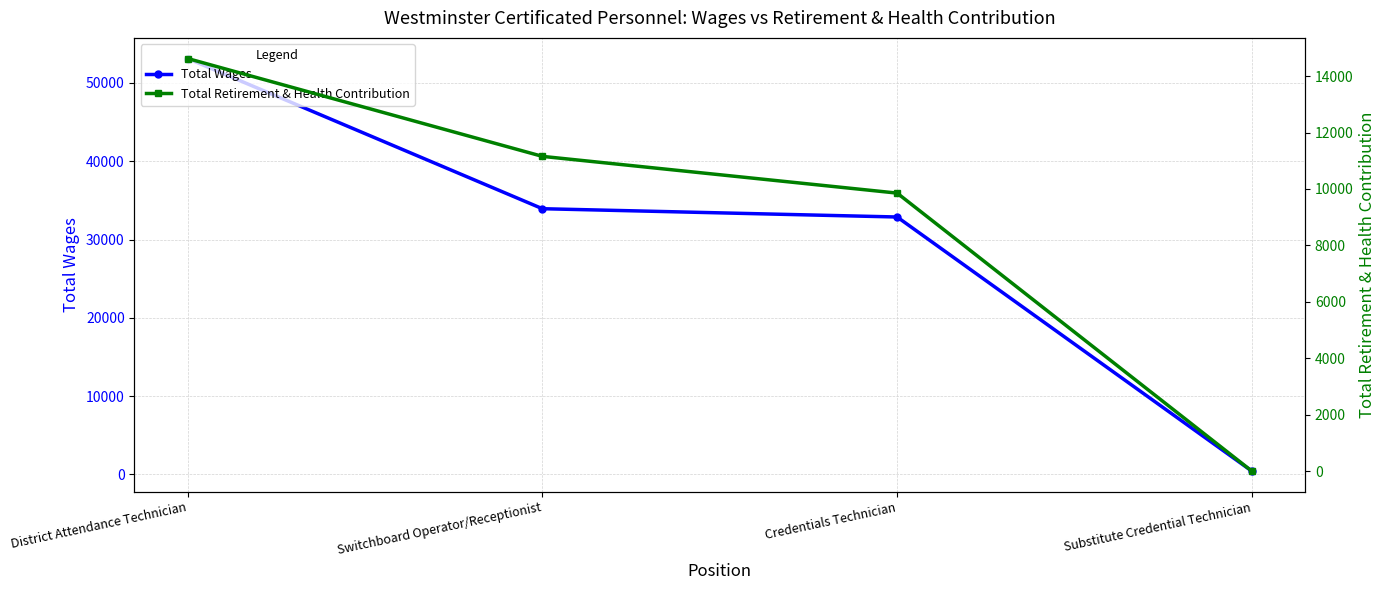

At which label is Total Retirement & Health Contribution closest to 7312?

Credentials Technician